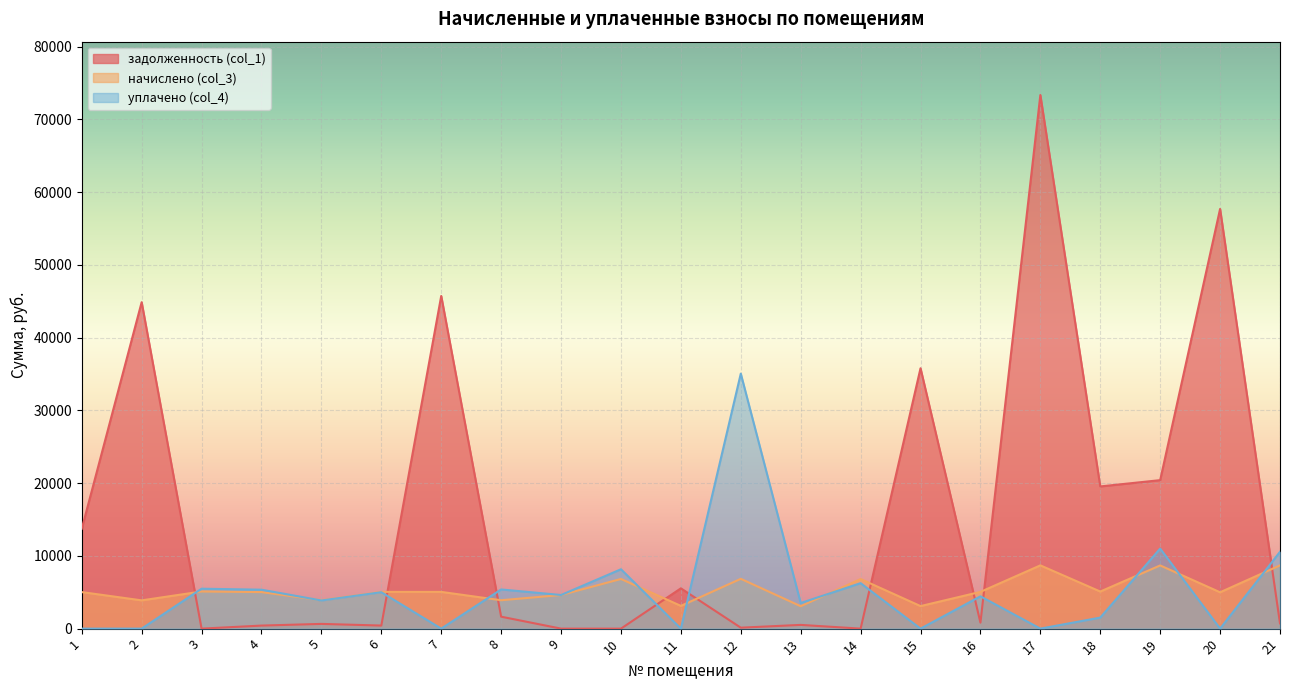

Read the уплачено (col_4) value at 10.

8162.1